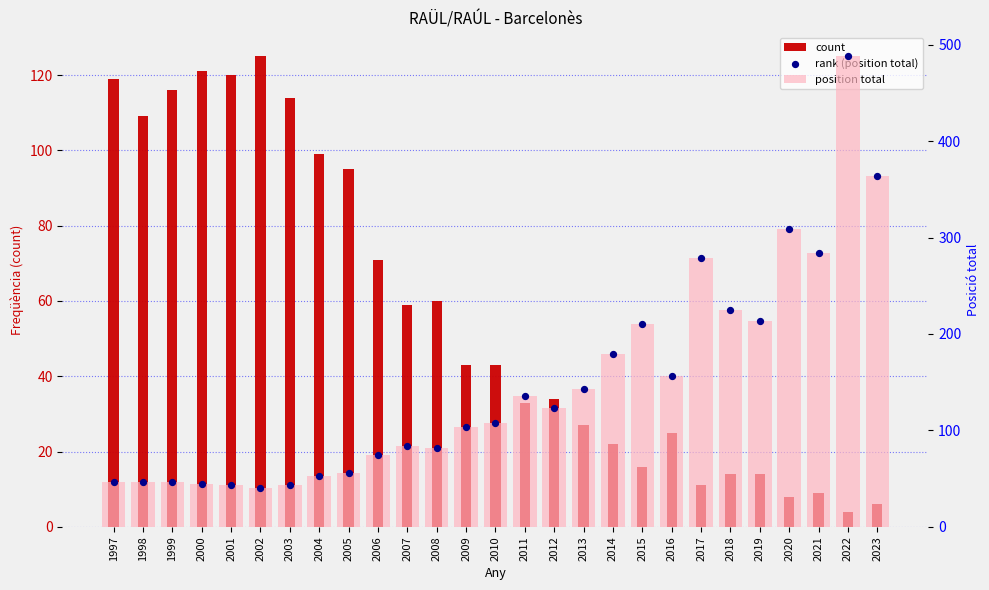

Which series has the largest total across all categories?

position total